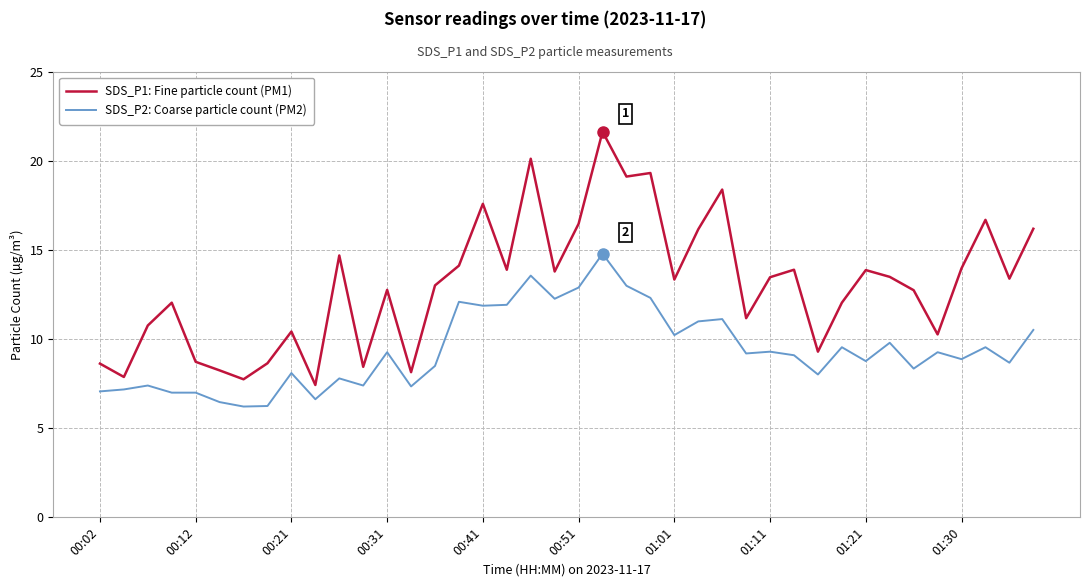

Which series has the widest spread of values?

SDS_P1: Fine particle count (PM1)